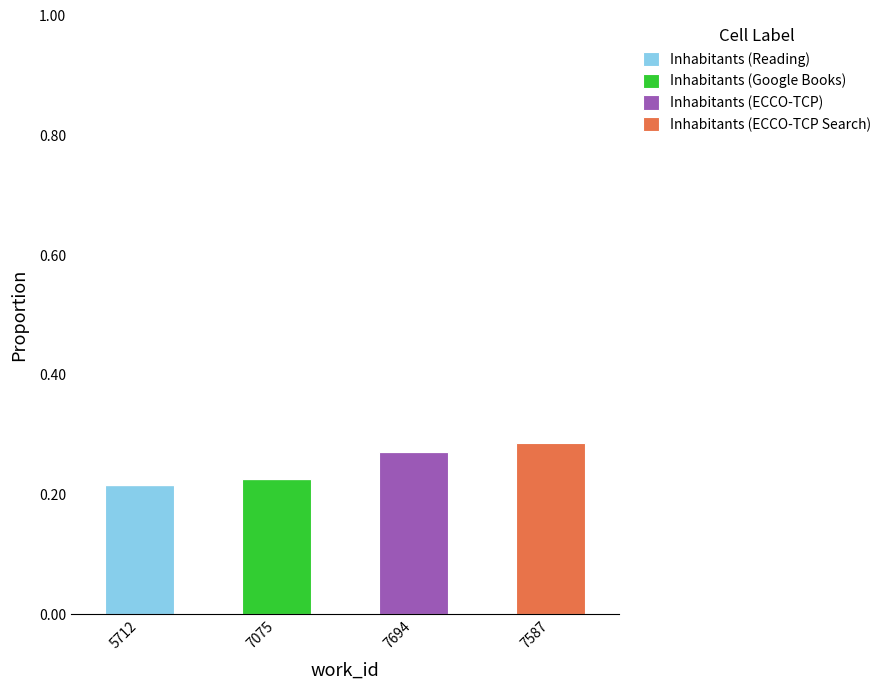

True or false: Inhabitants (Reading) has a value of -0.1 at 7694.

False